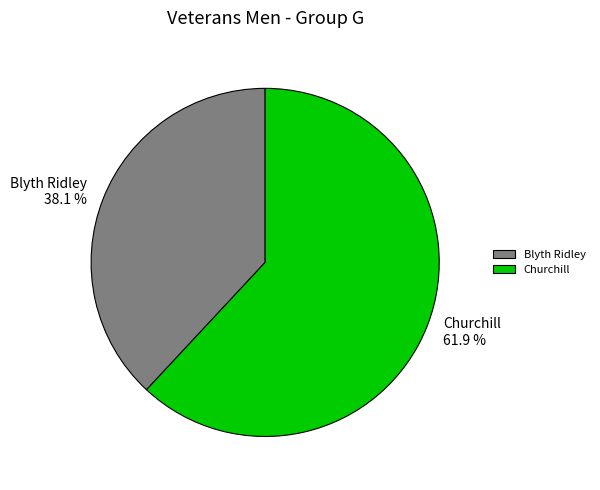

What is the majority slice?

Churchill